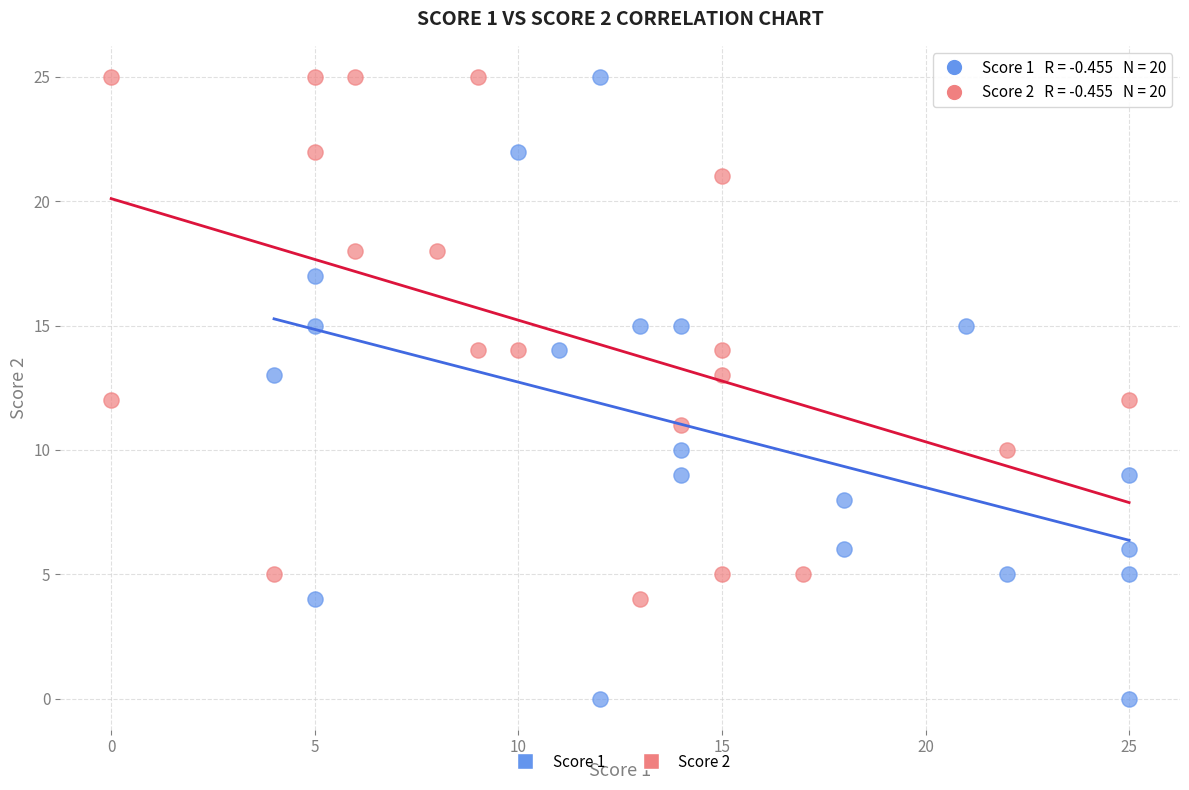

Which series reaches the minimum Y coordinate?

Score 1